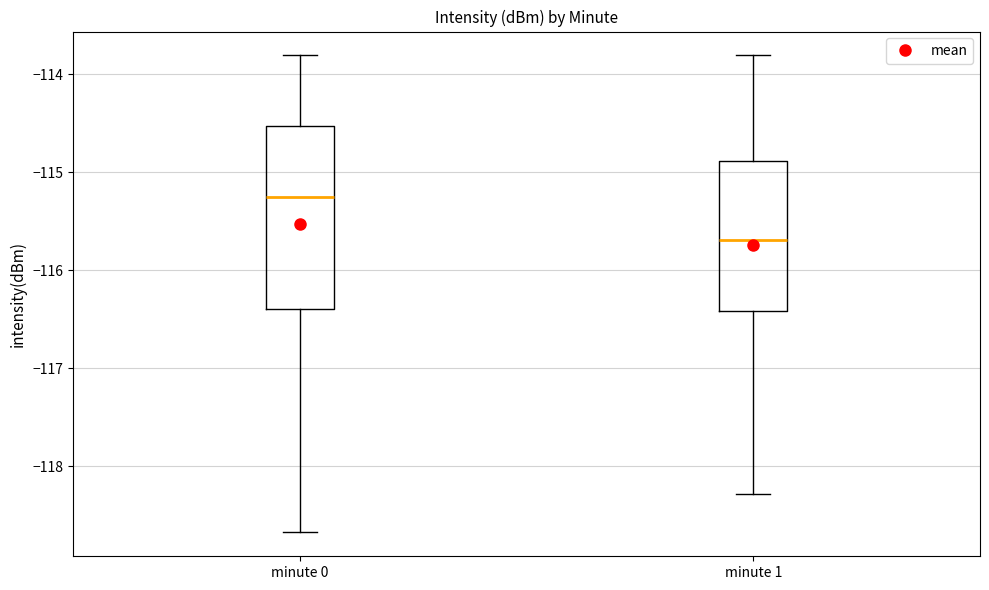

Which box's median line is the highest?

minute 0